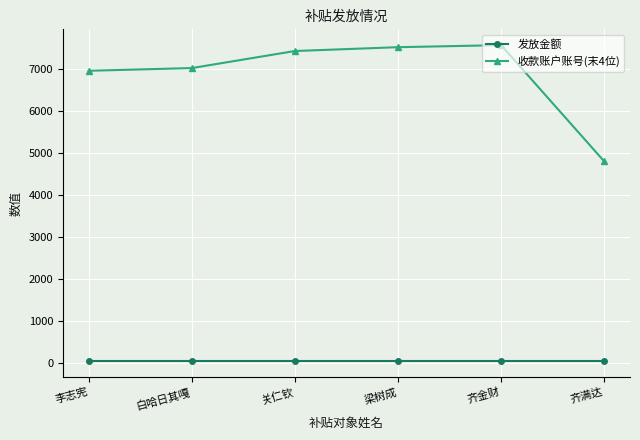

What is the sum of the 收款账户账号(末4位) values at 关仁钦 and 齐金财?

14992